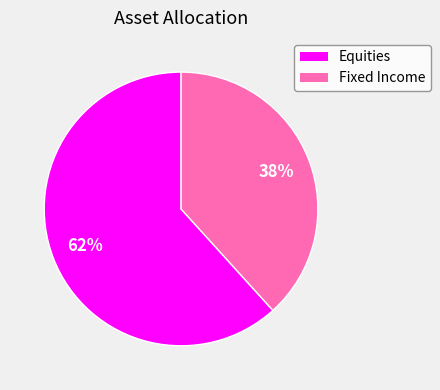

To the nearest percent, what is the average slice percentage?

50%